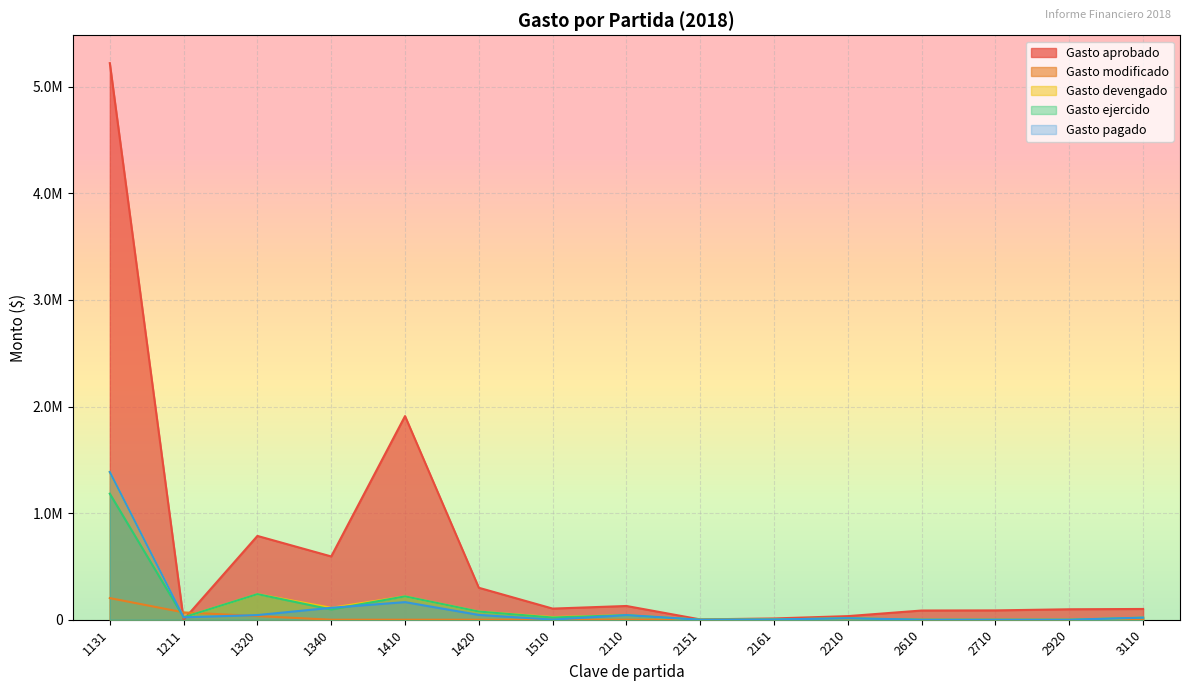

Which series has the widest spread of values?

Gasto aprobado